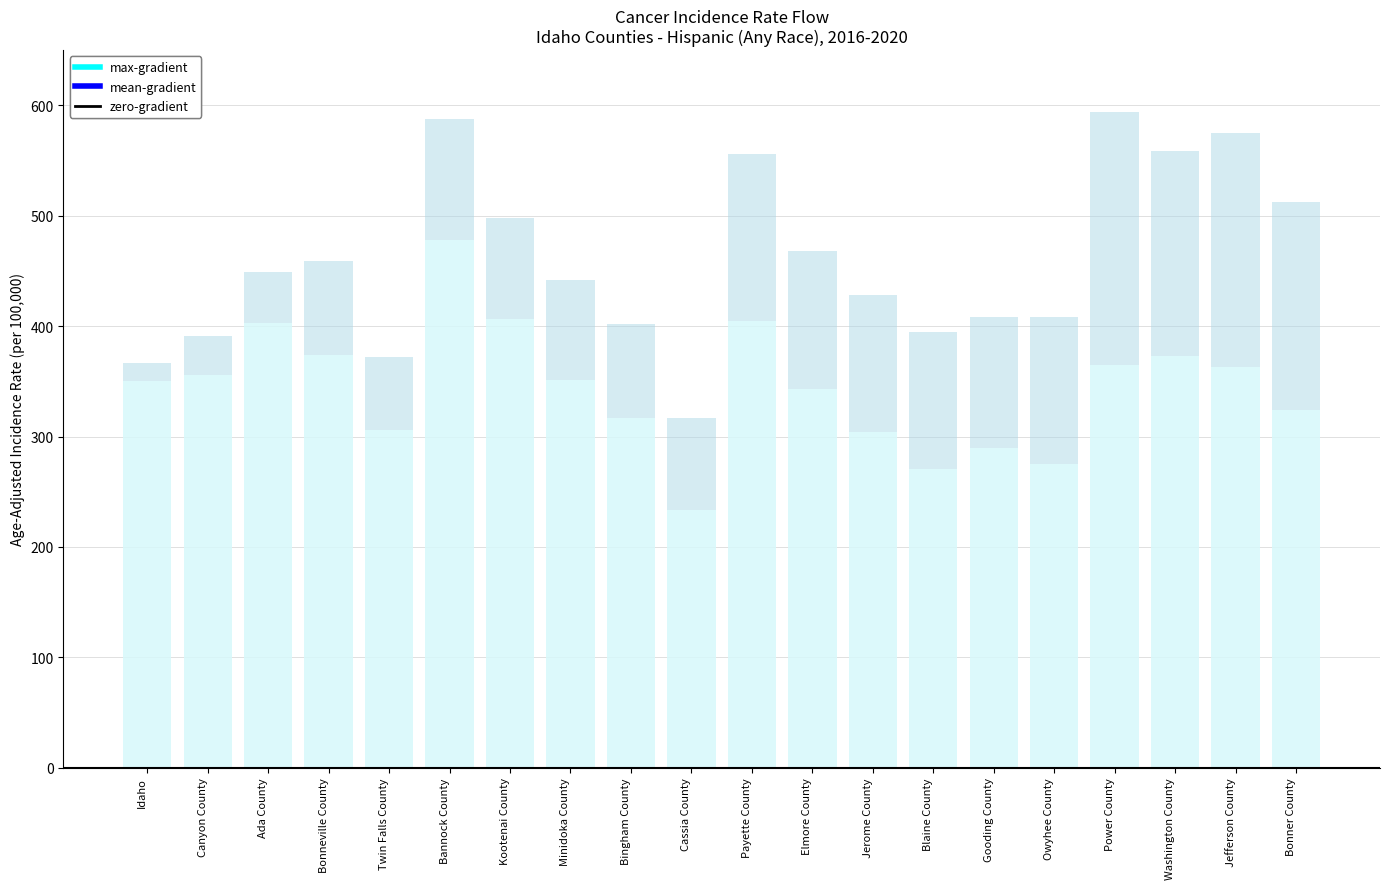

What is the ratio of the value at Twin Falls County to the value at Bannock County?

0.6